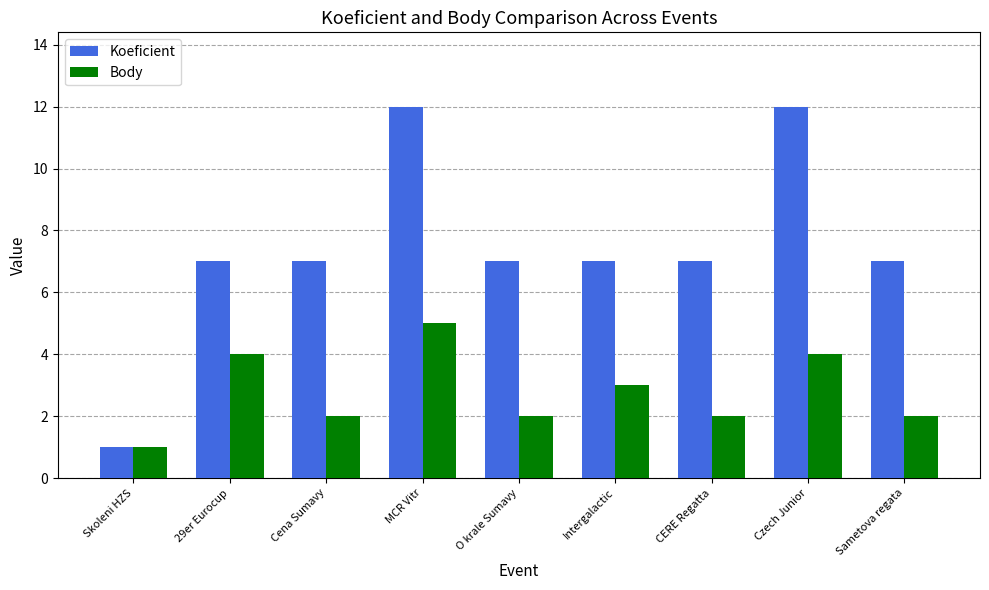

The Body series shows 8 at MCR Vitr. True or false?

False